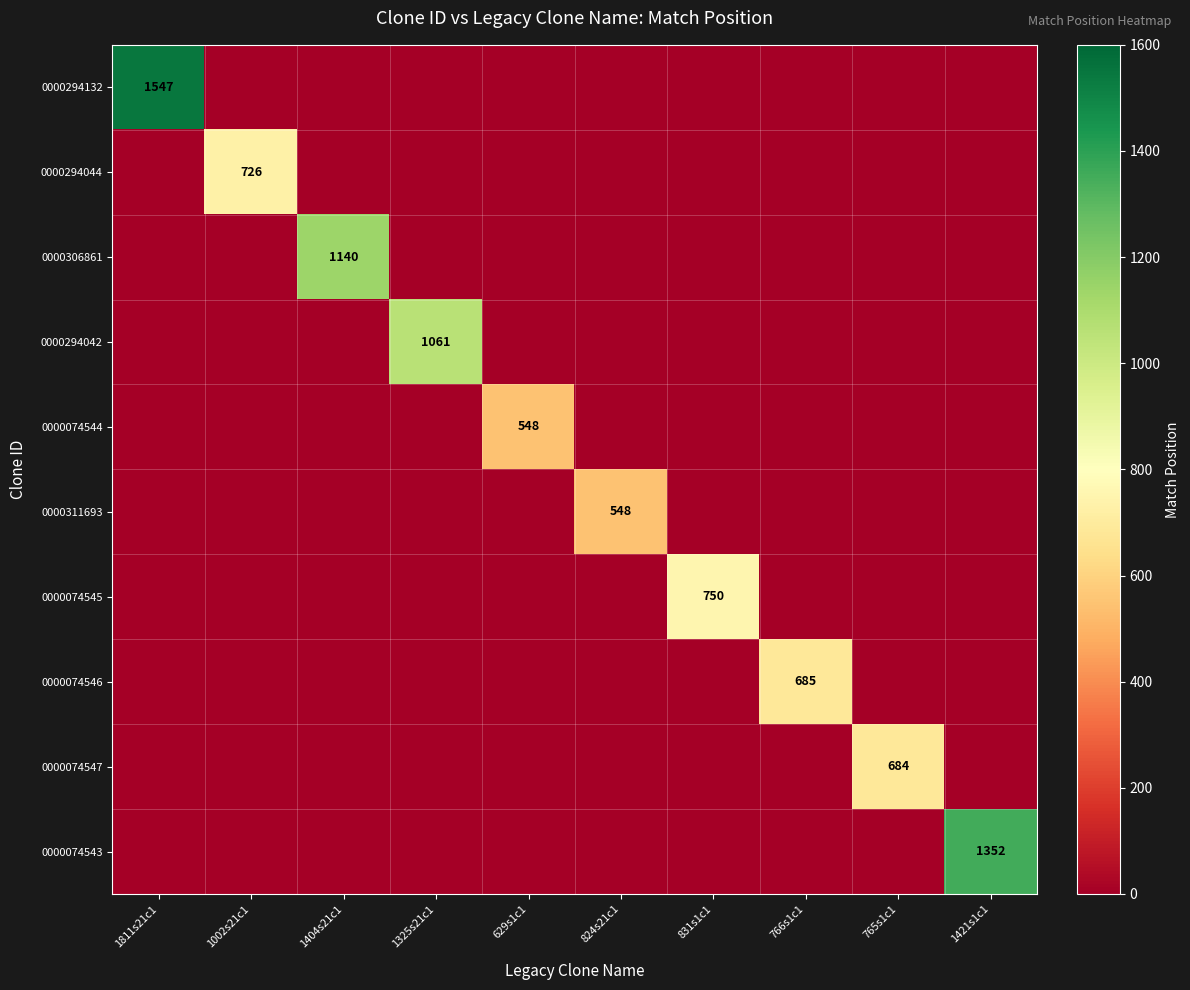

Is it true that 0000074544 equals 548 at 629s1c1?

True